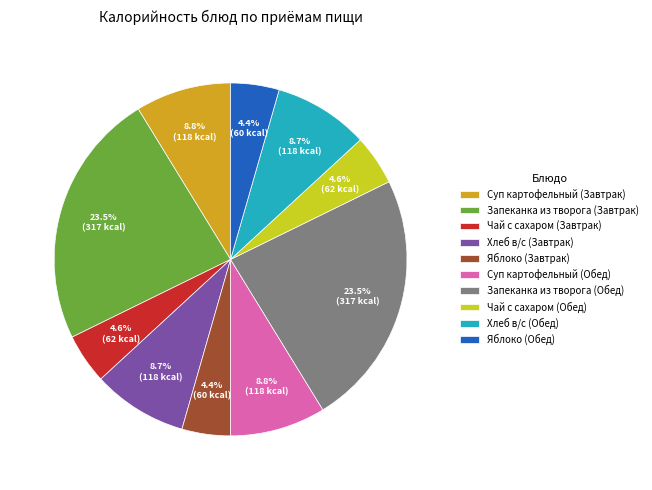

Count the number of slices in the pie.

10